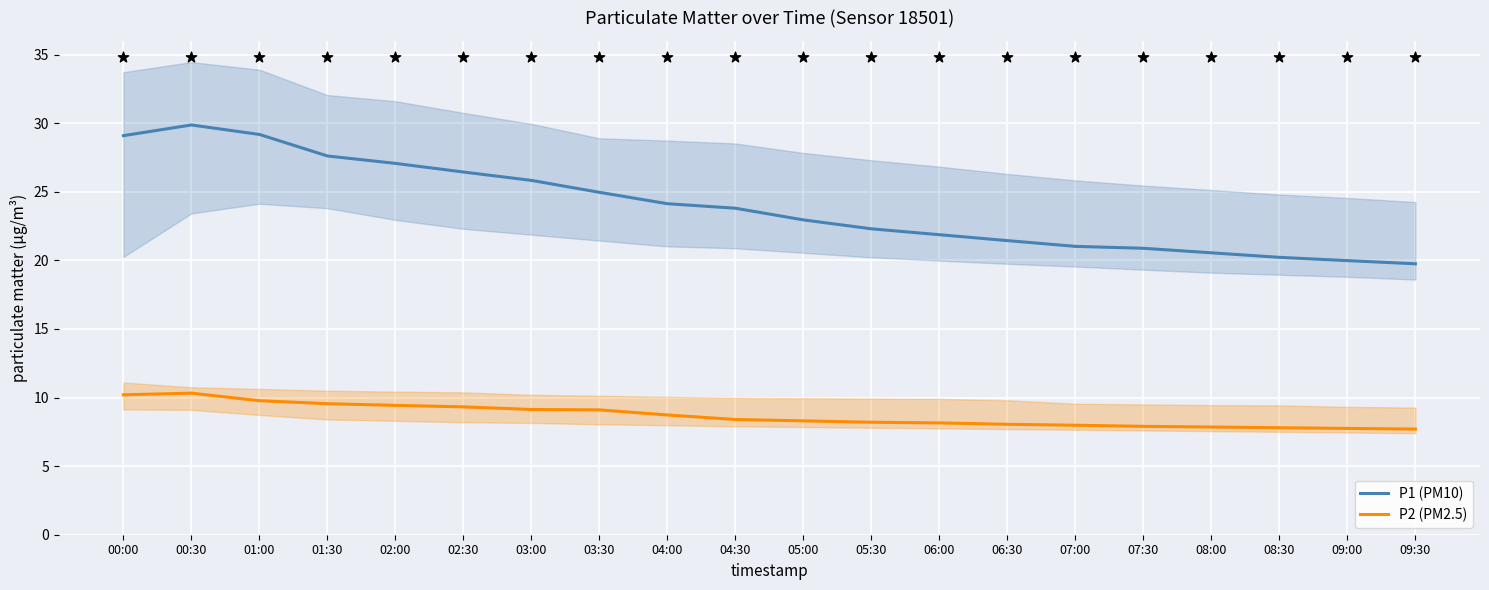

Which series reaches the maximum Y coordinate?

P1 (PM10)